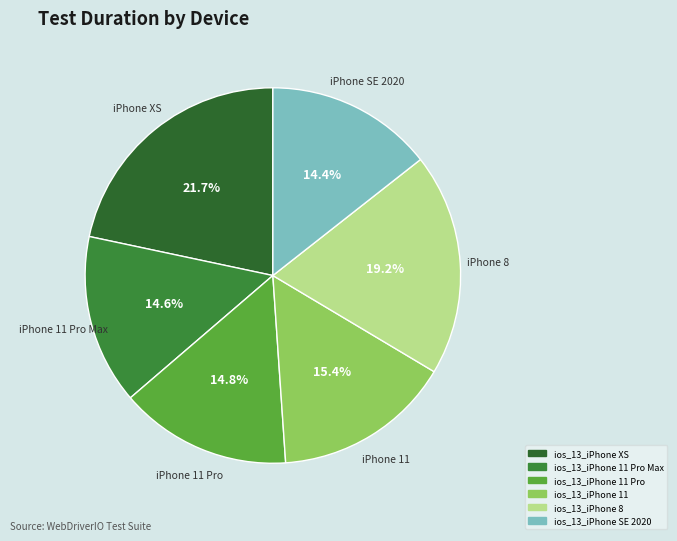

Is there any slice that represents more than half of the pie?

No